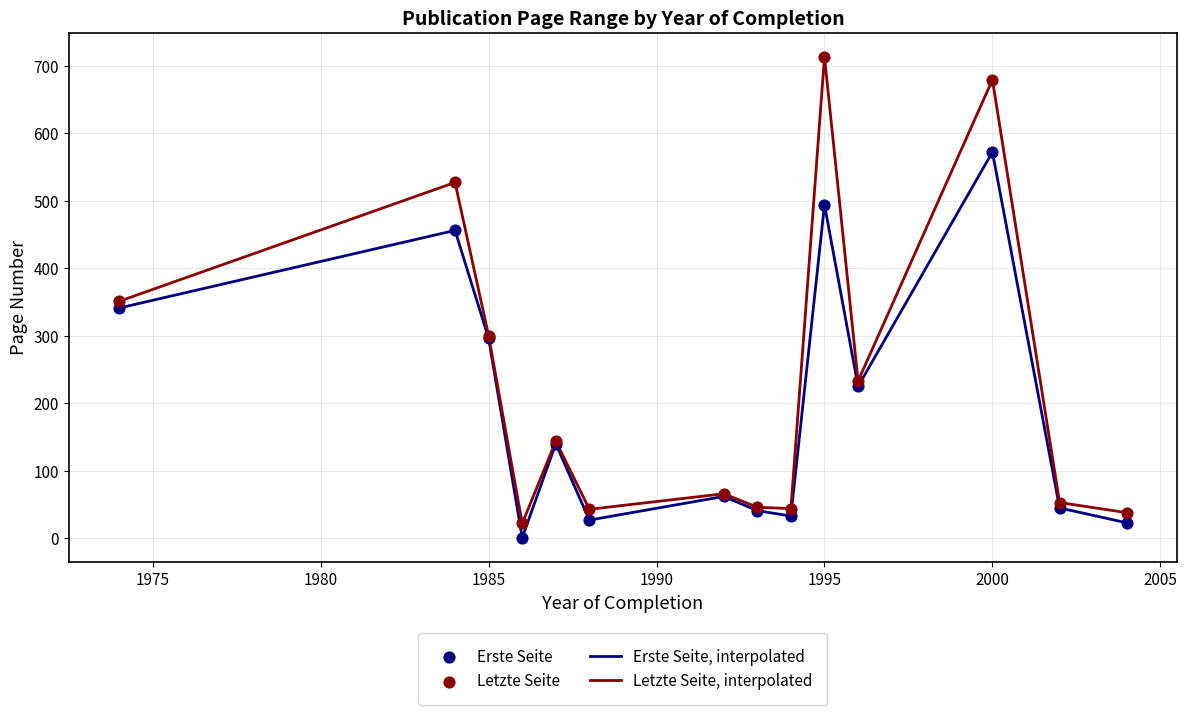

At how many categories does at least one series exceed 407?

3